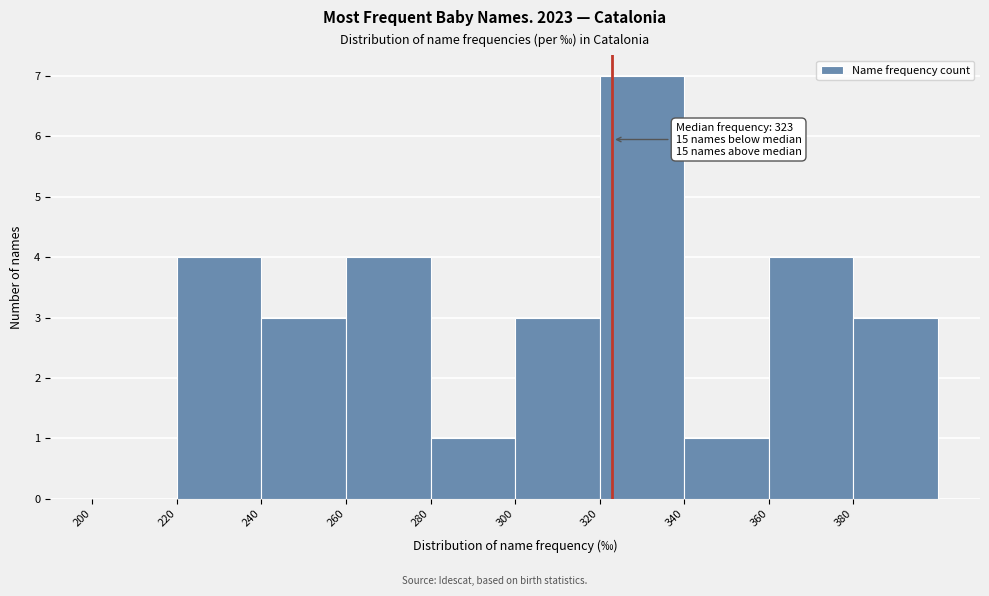

Which range on the x-axis has the tallest bar?

320 to 340